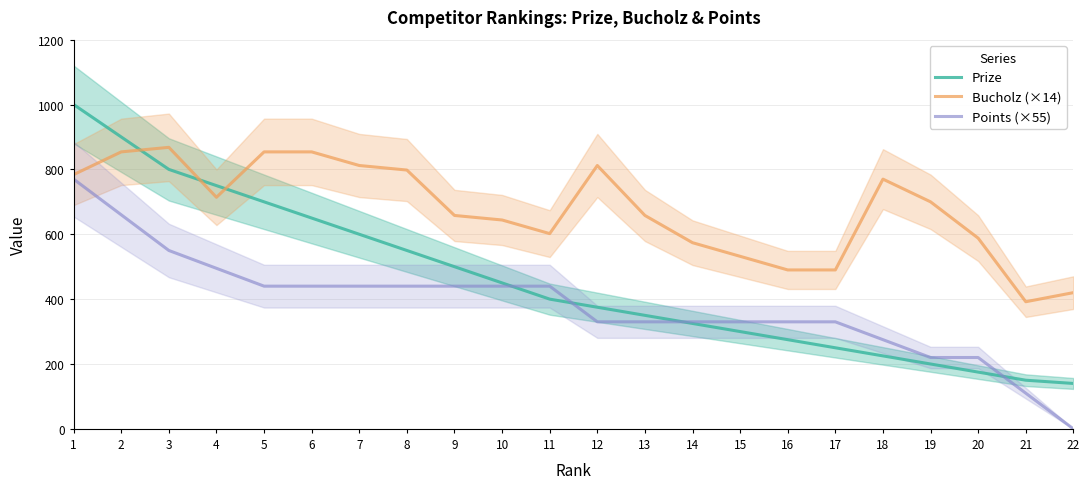

Reading right to left, what are all the values shown in this chart?

Prize: 140	150	175	200	225	250	275	300	325	350	375	400	450	500	550	600	650	700	750	800	900	1000
Bucholz (×14): 420	392	588	700	770	490	490	532	574	658	812	602	644	658	798	812	854	854	714	868	854	784
Points (×55): 0	110	220	220	275	330	330	330	330	330	330	440	440	440	440	440	440	440	495	550	660	770